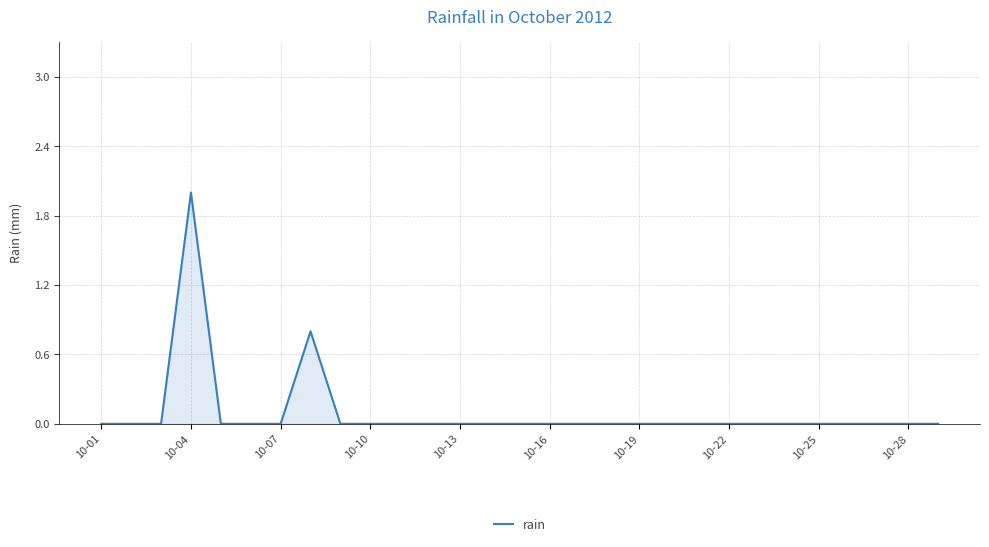

What is the maximum value shown in the chart?

2.0